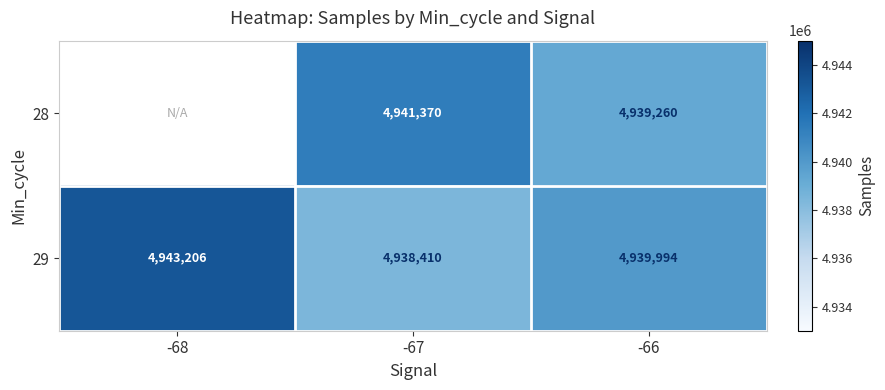

Between -67 and -66, which series saw the biggest shift?

28